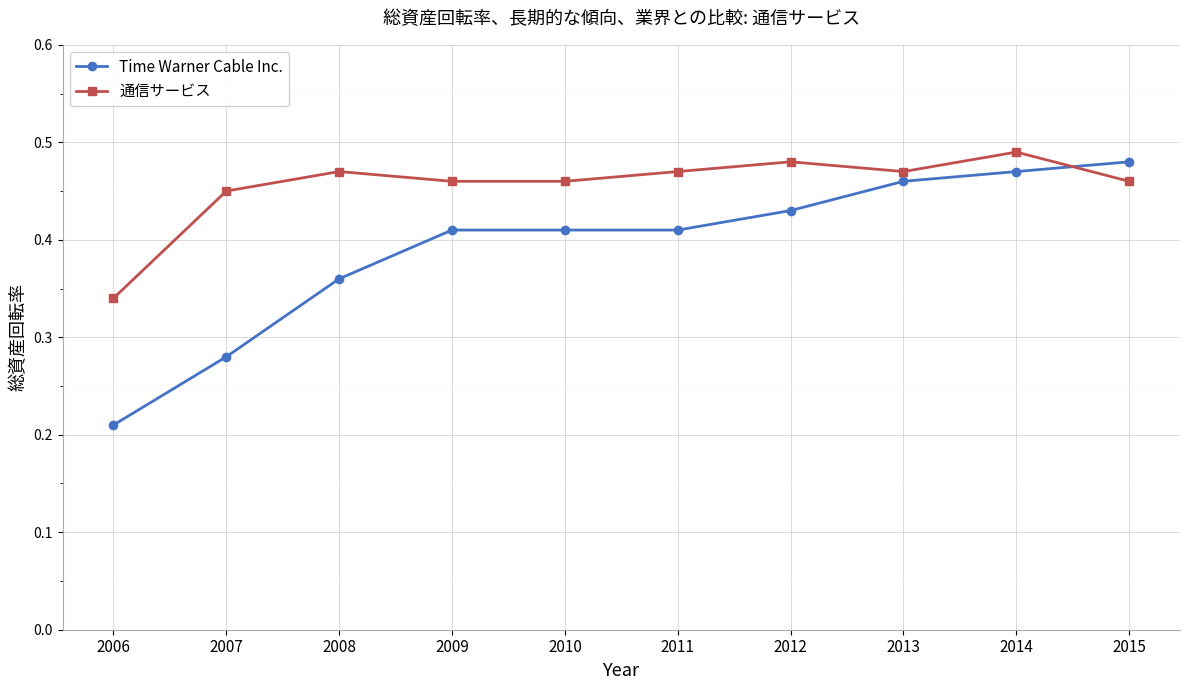

How many lines are shown in the chart?

2